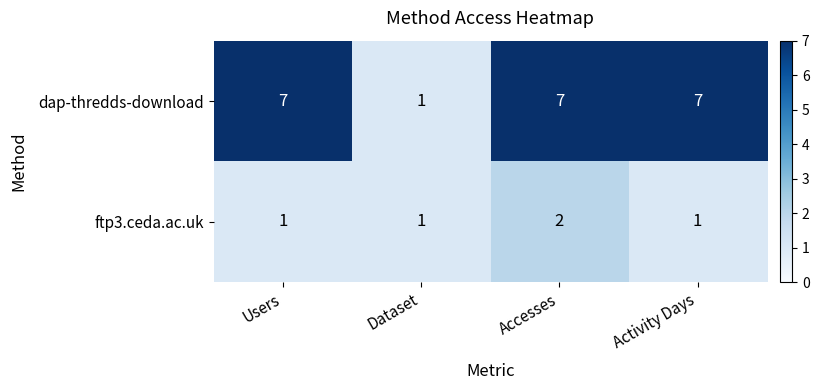

Reading right to left, list all the values displayed in this chart.

dap-thredds-download: Activity Days=7	Accesses=7	Dataset=1	Users=7
ftp3.ceda.ac.uk: Activity Days=1	Accesses=2	Dataset=1	Users=1